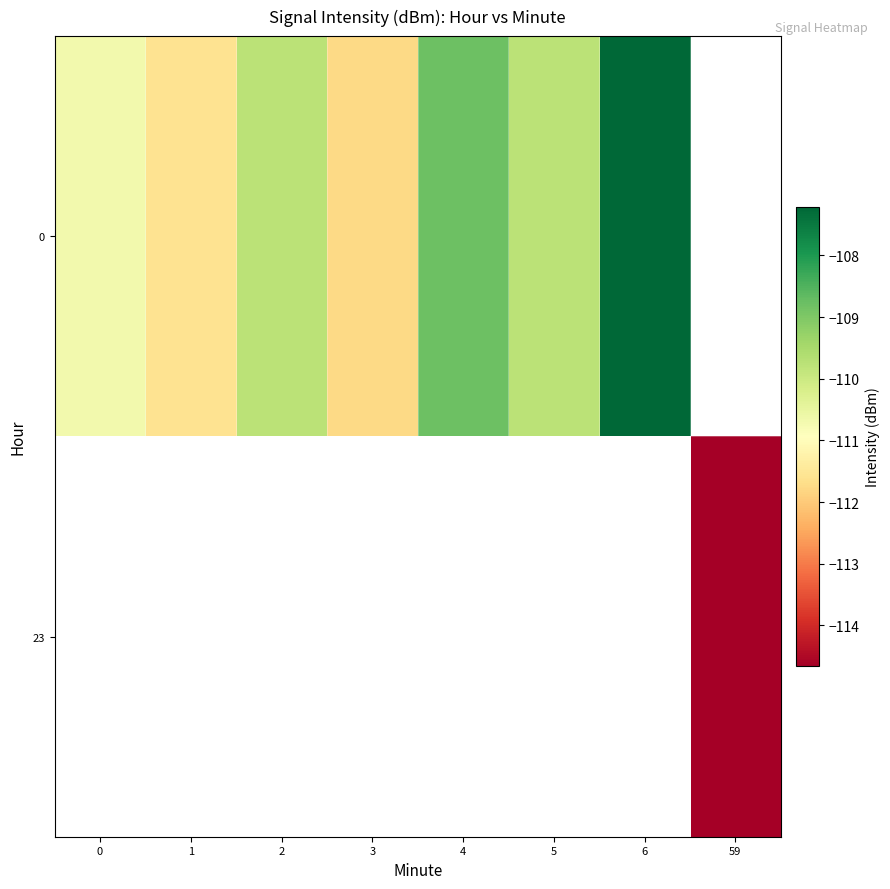

What is the difference between the 0 values at 4 and 6?

1.6